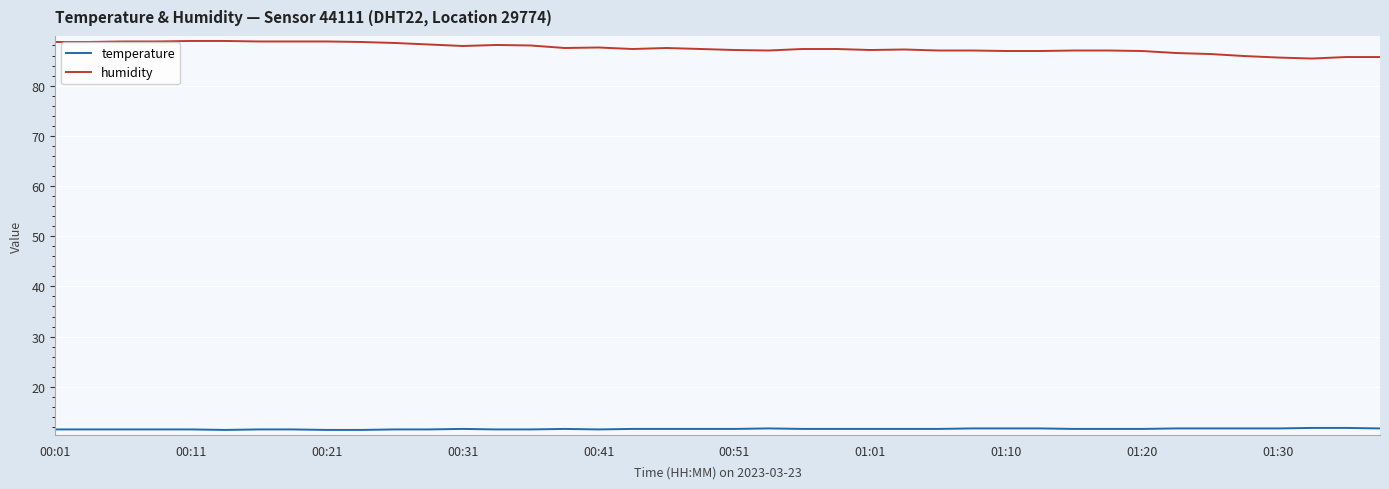

What is the smallest value displayed?

11.4